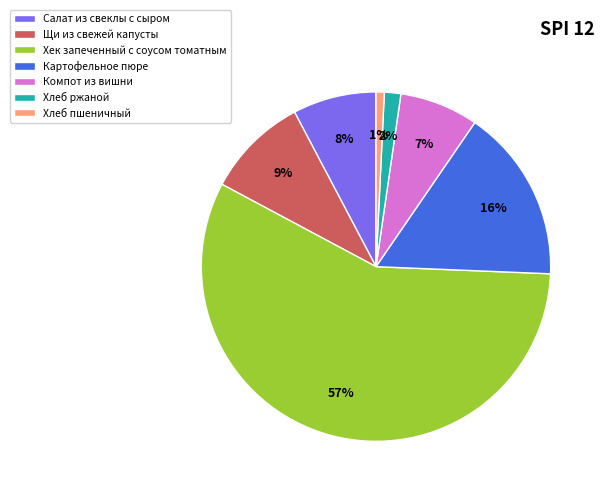

To the nearest percent, what is the difference between the largest and smallest slice percentages?

56%